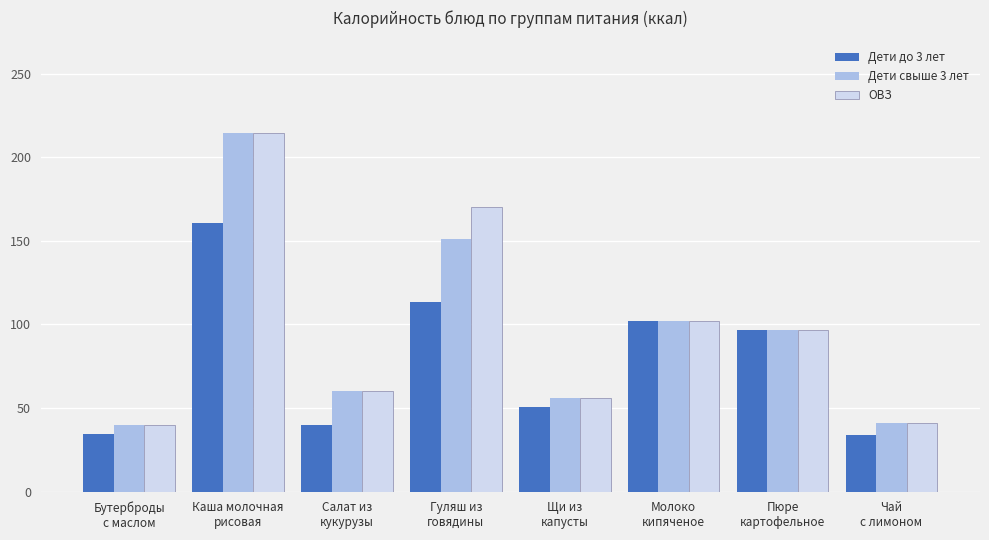

What is the highest value of the ОВЗ series?

214.6